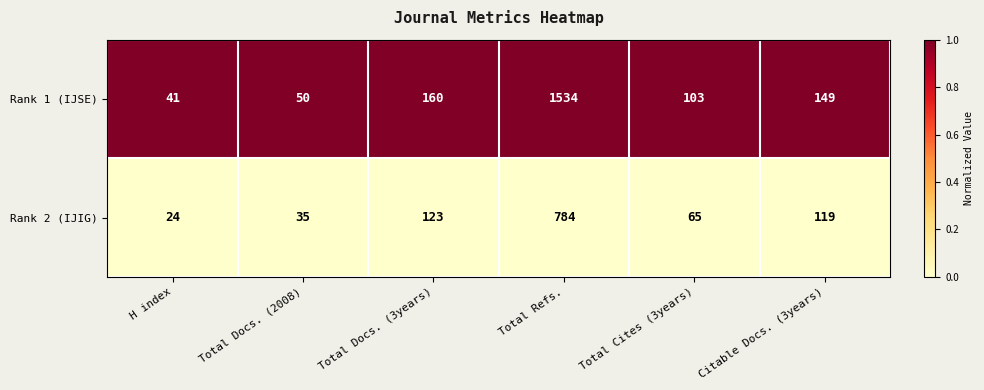

Is the value of Rank 1 (IJSE) at Total Docs. (2008) greater than the value of Rank 2 (IJIG) at Total Cites (3years)?

No